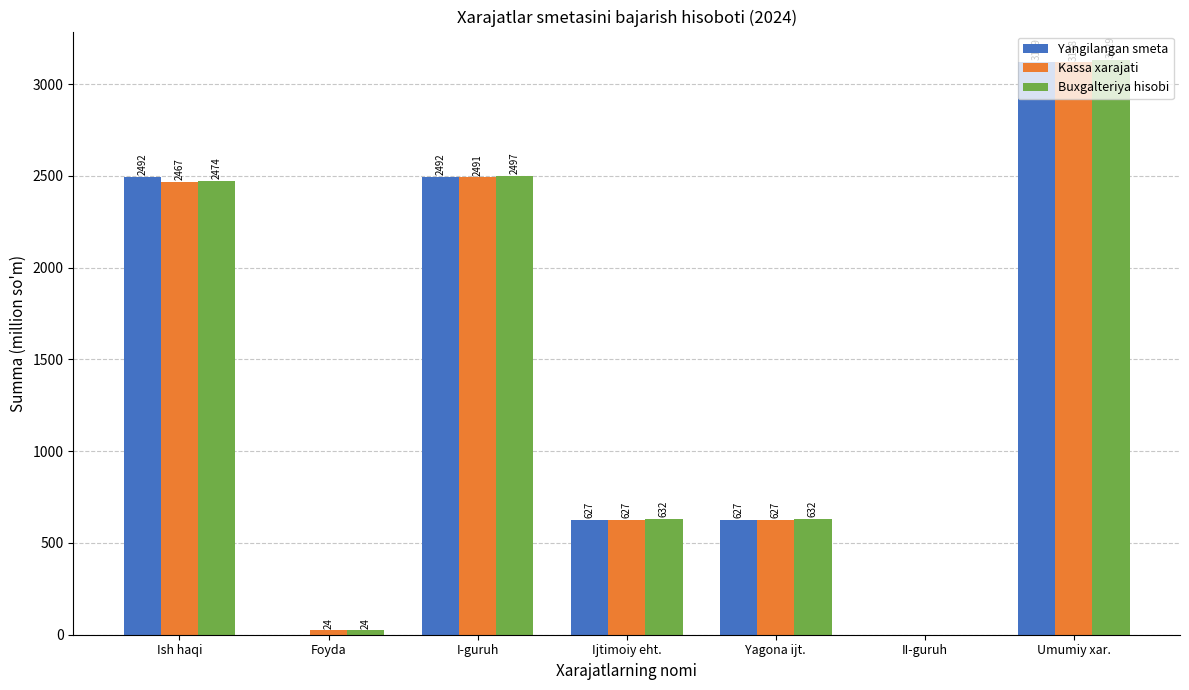

What is the difference between the Kassa xarajati values at II-guruh and Ish haqi?

2467.3